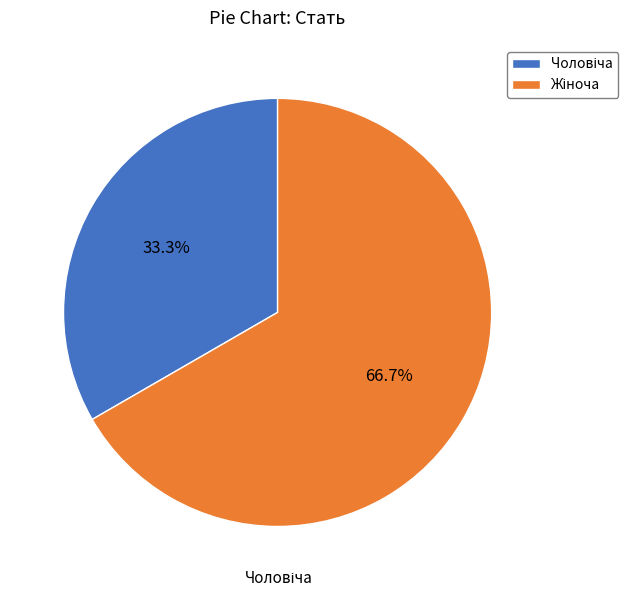

Does any single category account for the majority?

Yes